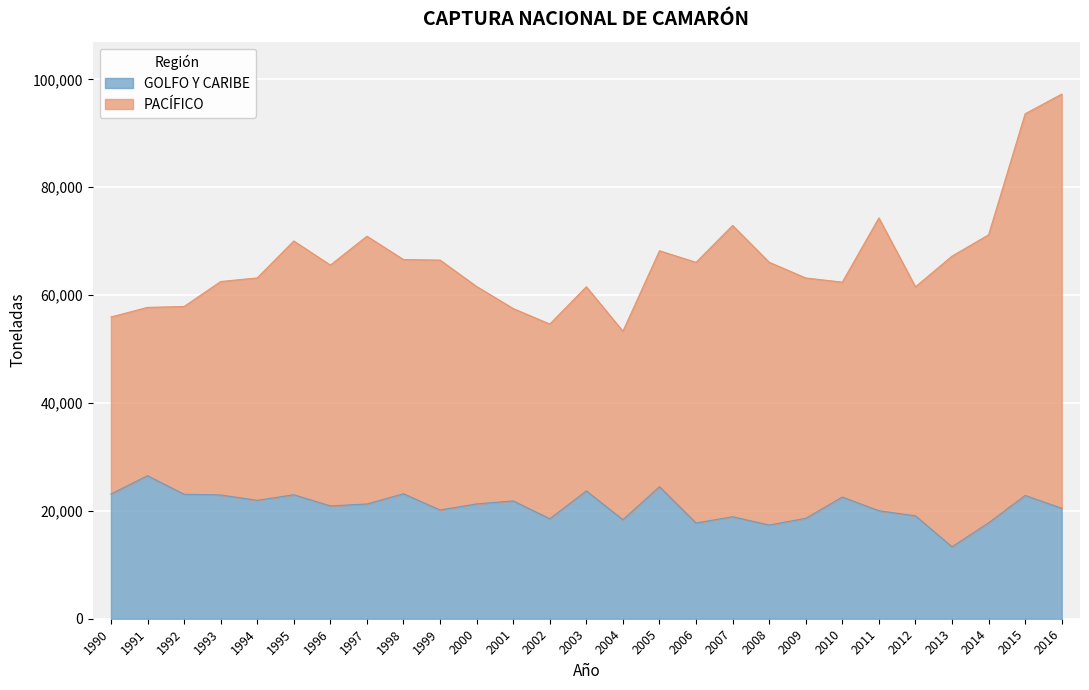

How many lines are shown in the chart?

2